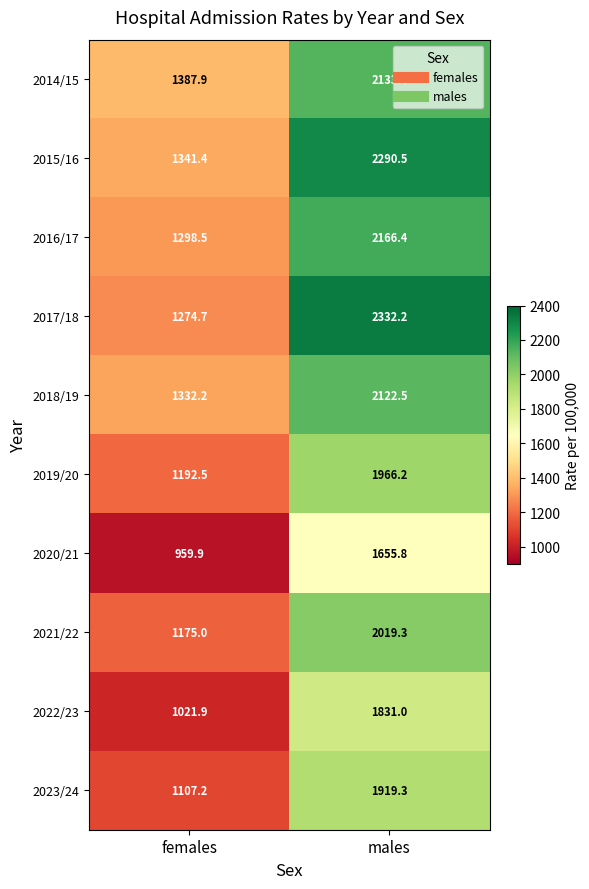

Reading left to right, what are all the values shown in this chart?

2014/15: 1387.9	2133.4
2015/16: 1341.4	2290.5
2016/17: 1298.5	2166.4
2017/18: 1274.7	2332.2
2018/19: 1332.2	2122.5
2019/20: 1192.5	1966.2
2020/21: 959.9	1655.8
2021/22: 1175.0	2019.3
2022/23: 1021.9	1831.0
2023/24: 1107.2	1919.3